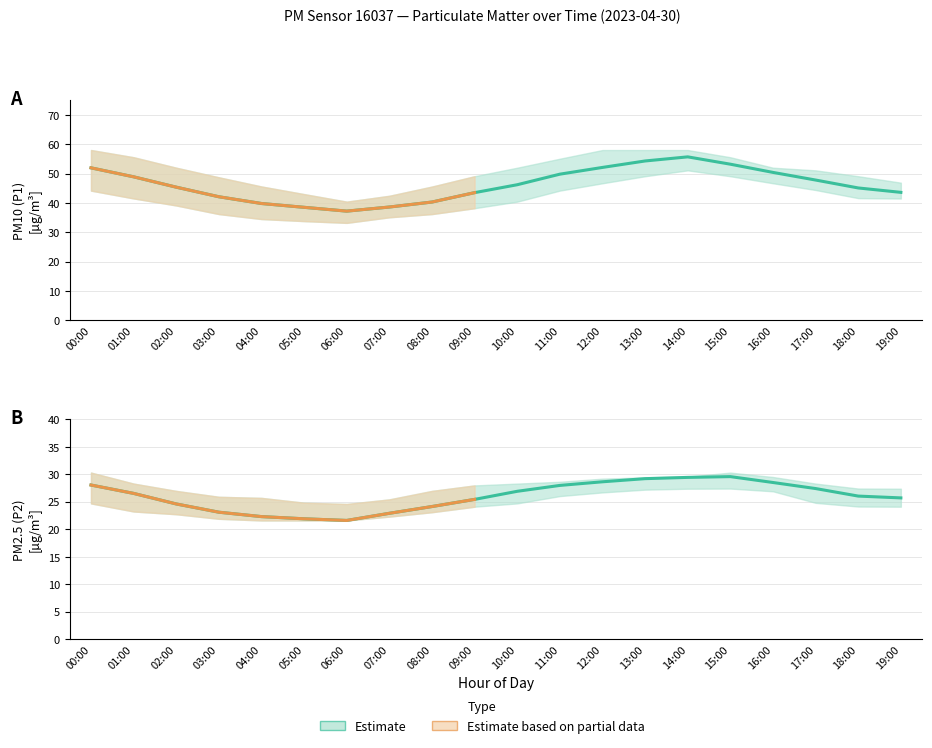

At which category is the sum across all series the highest?

14:00